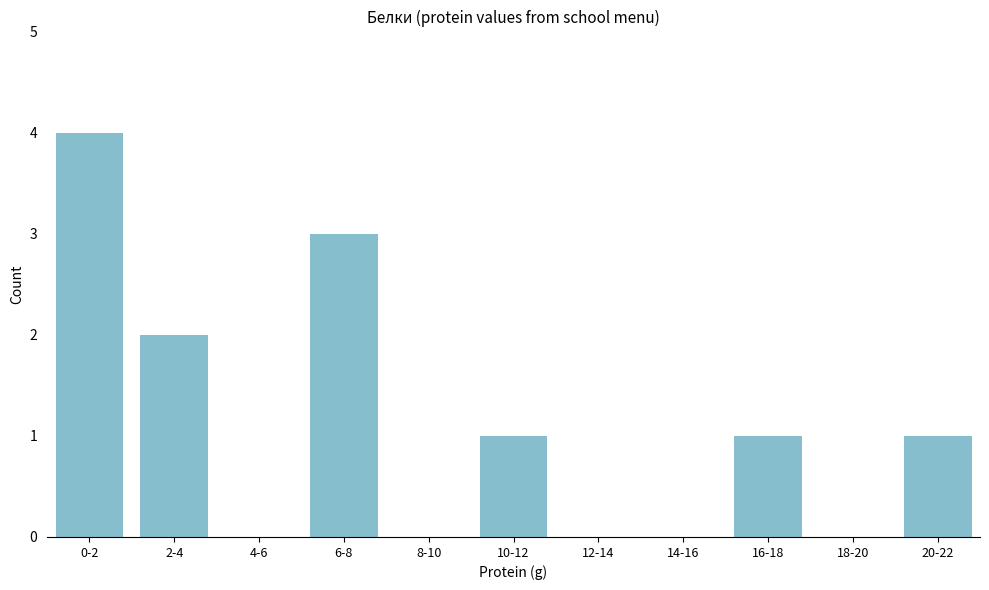

Reading left to right, transcribe all the data shown in this chart.

0-2=4	2-4=2	4-6=0	6-8=3	8-10=0	10-12=1	12-14=0	14-16=0	16-18=1	18-20=0	20-22=1